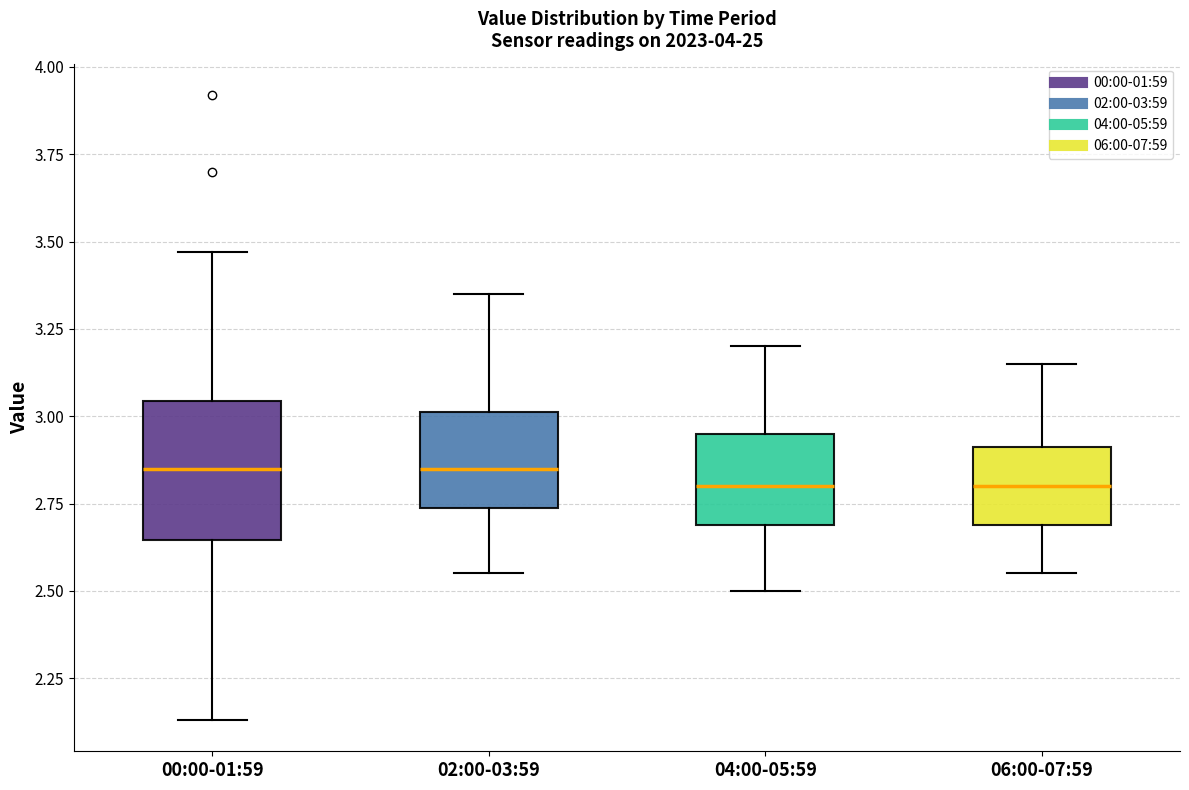

Reading left to right, transcribe this box plot: for each box, give where its median line is, the range the box spans, and where its two whiskers end, as read against the y-axis. The values are not printed on the chart, so give them approximately, as read against the axis.

00:00-01:59: median 2.85, box 2.65 to 3.05, whiskers 2.15 to 3.45
02:00-03:59: median 2.85, box 2.75 to 3.00, whiskers 2.55 to 3.35
04:00-05:59: median 2.80, box 2.70 to 2.95, whiskers 2.50 to 3.20
06:00-07:59: median 2.80, box 2.70 to 2.90, whiskers 2.55 to 3.15